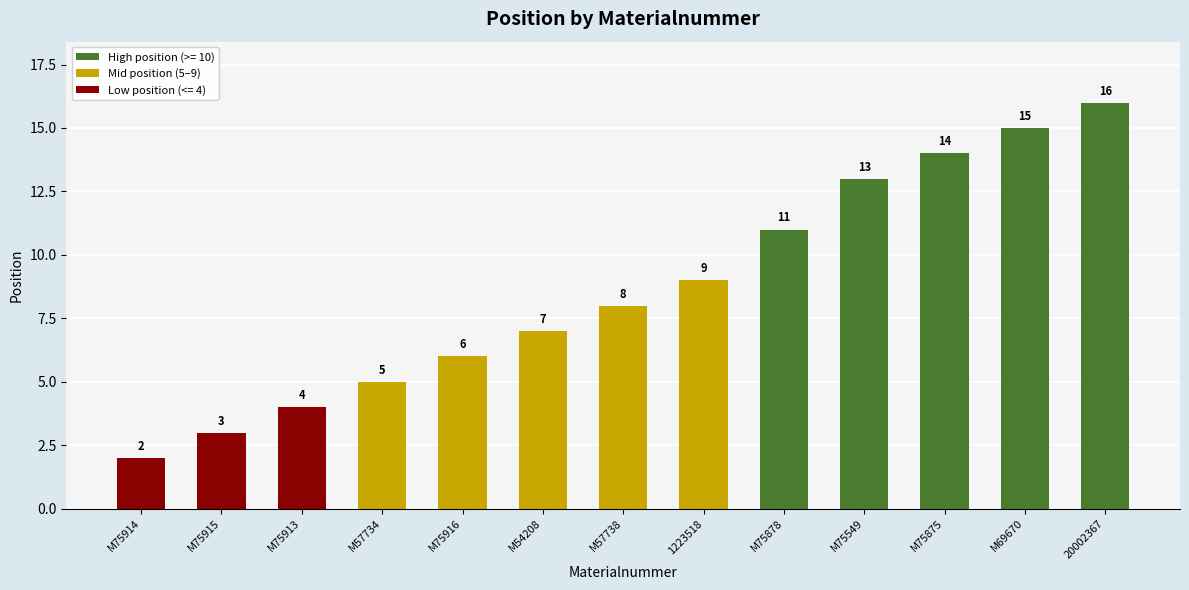

What is the maximum value shown in the chart?

16